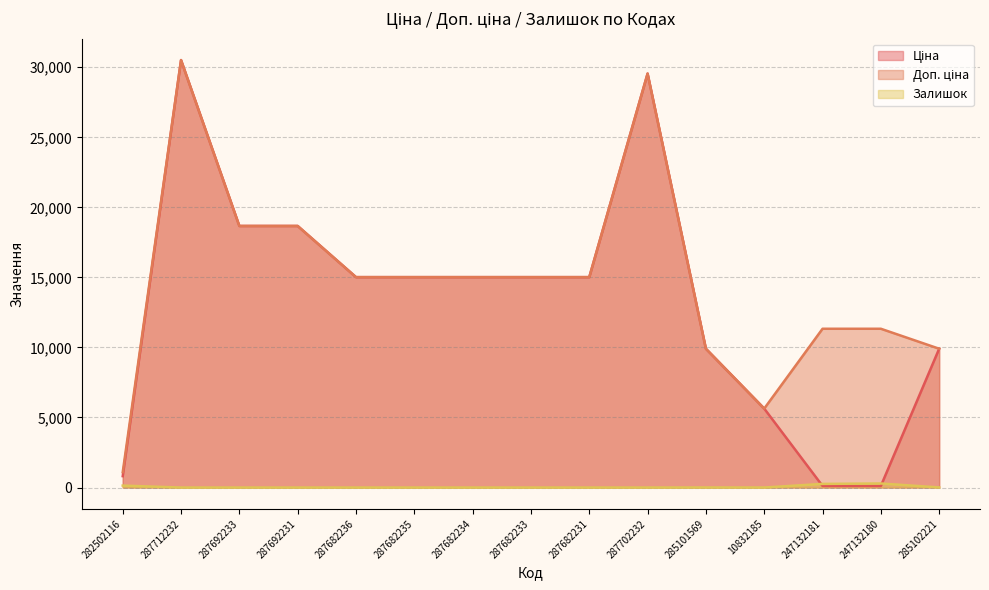

How many values in the Ціна series are below 15019?

6